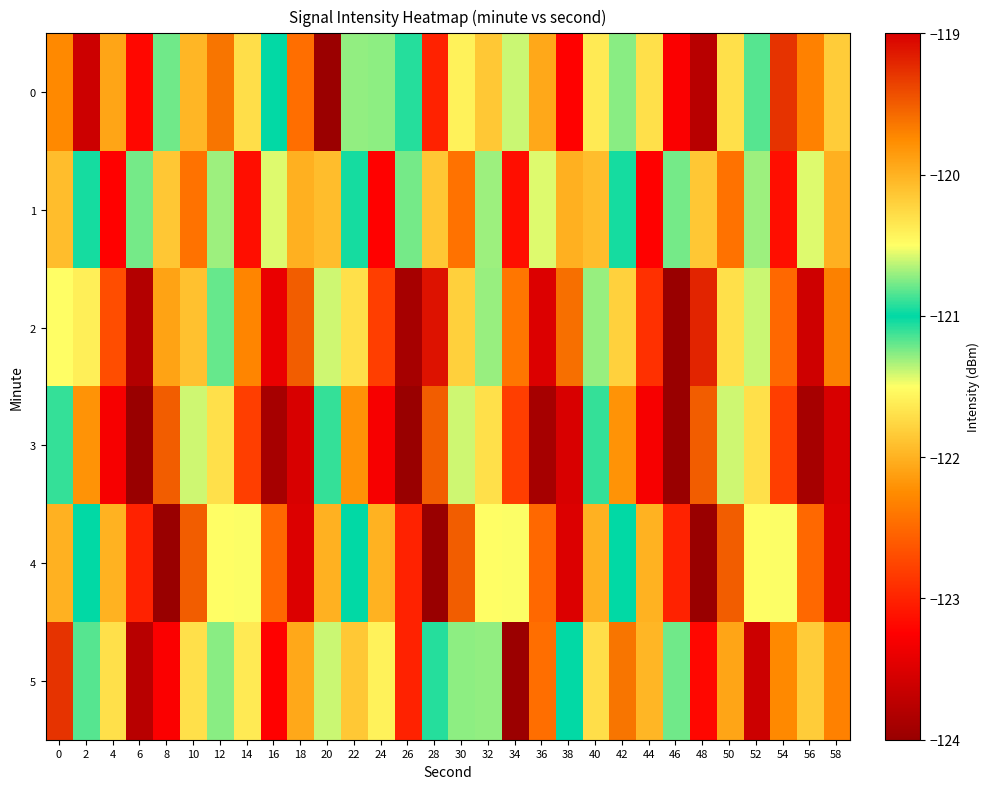

How many data points does each series have?

30